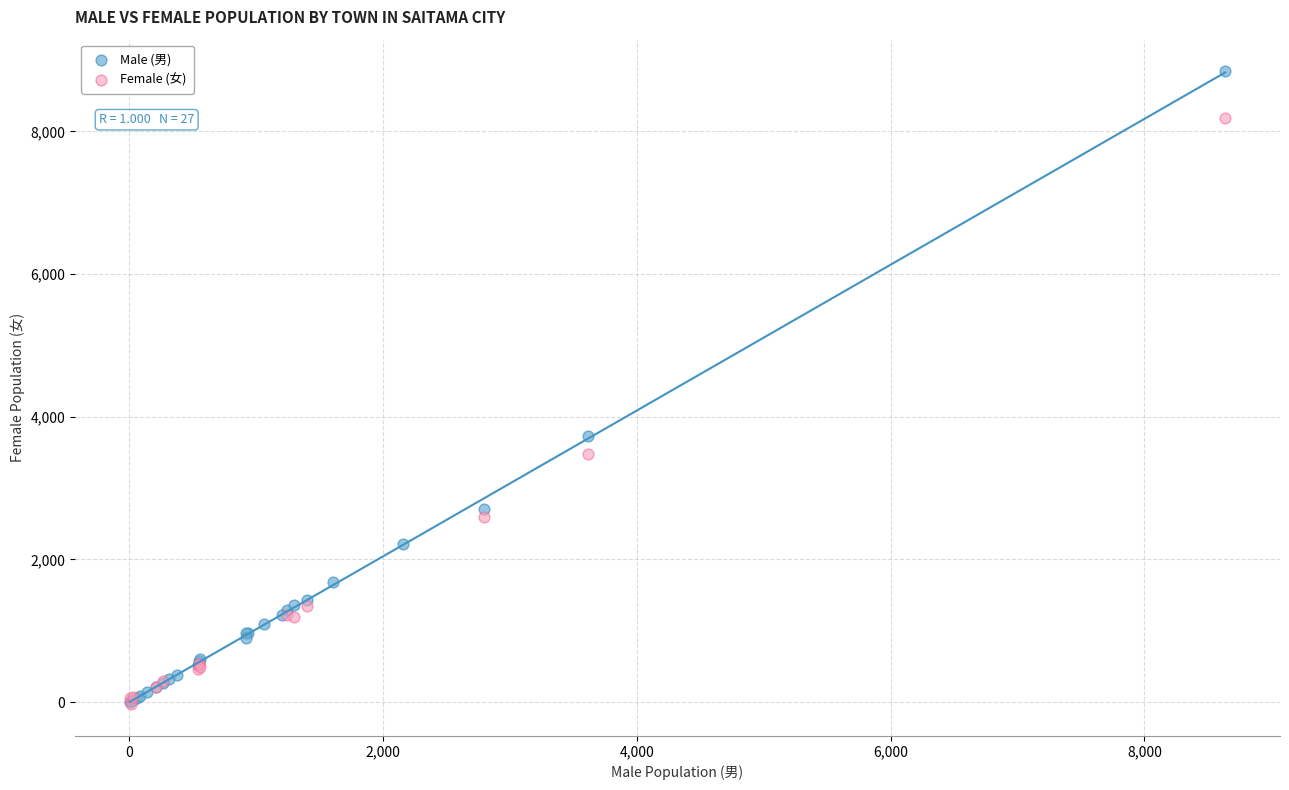

Which series has the widest spread of Y values?

Male (男)